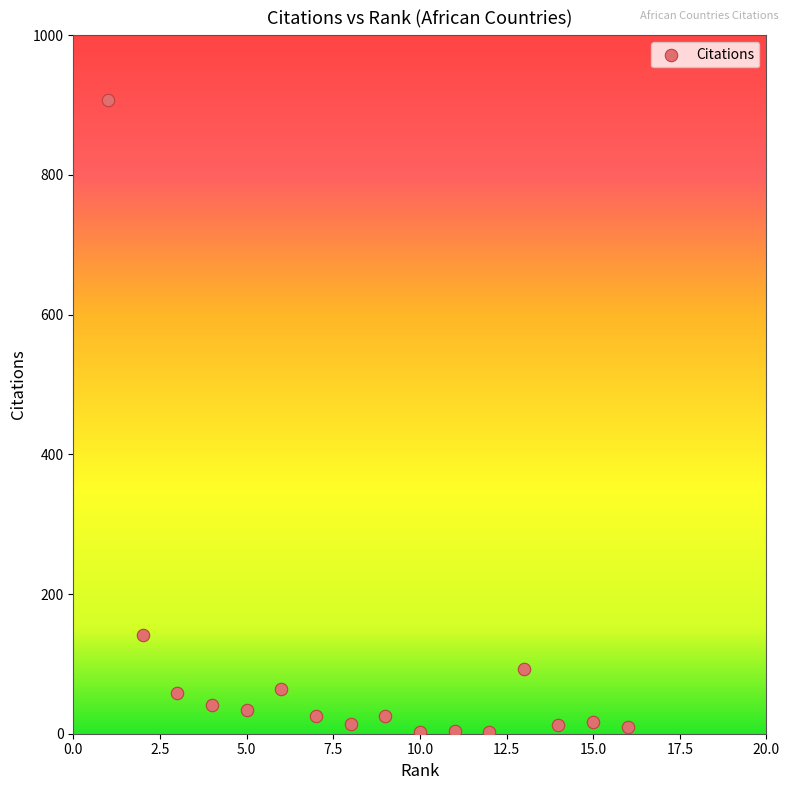

What Y value in the scatter plot is closest to 455?

142